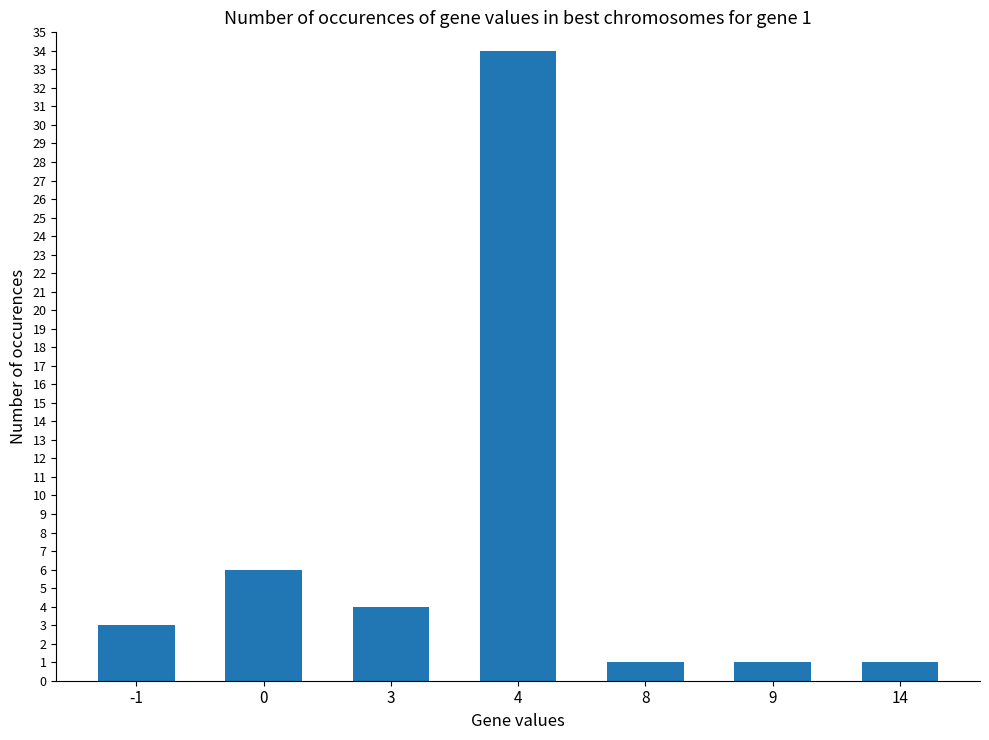

Reading left to right, what are all the values shown in this chart?

-1=3	0=6	3=4	4=34	8=1	9=1	14=1